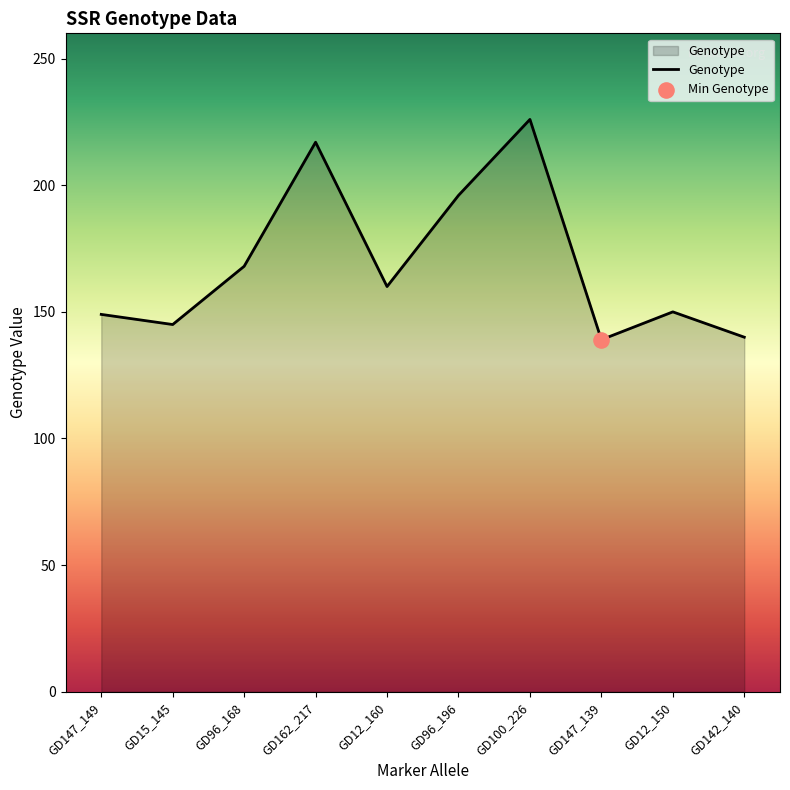

What is the change in value from GD162_217 to GD100_226?

+9